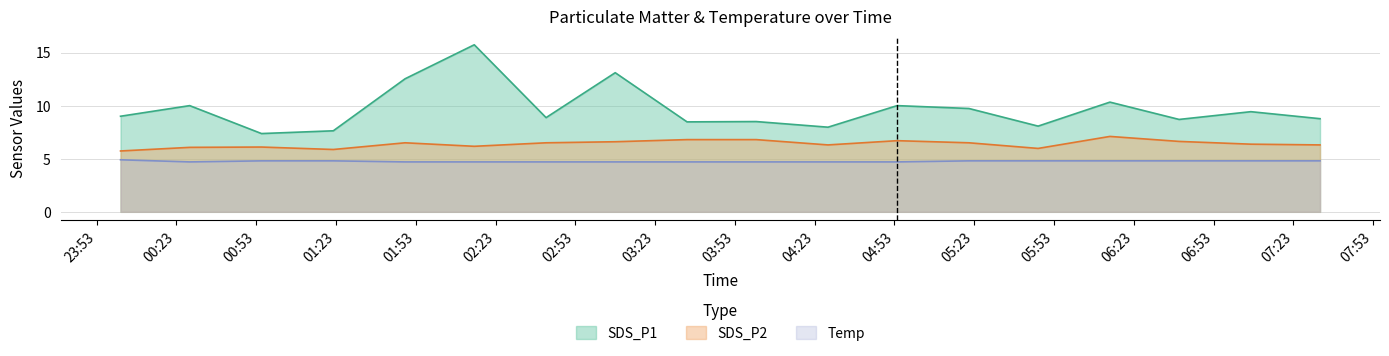

True or false: SDS_P1 and SDS_P2 intersect in this chart.

False